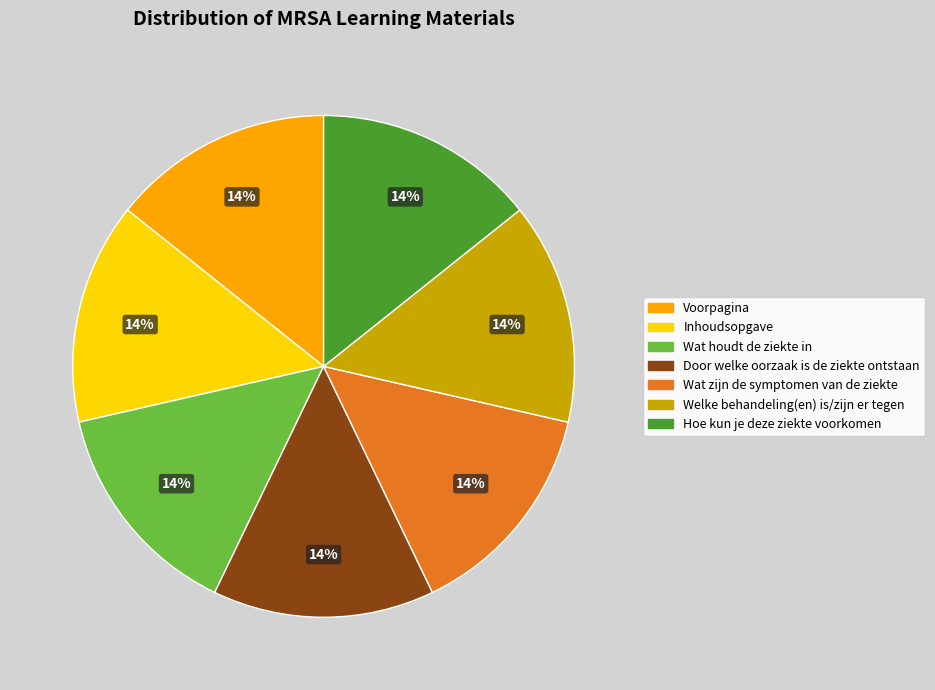

What percentage is the Voorpagina slice, to the nearest percent?

14%